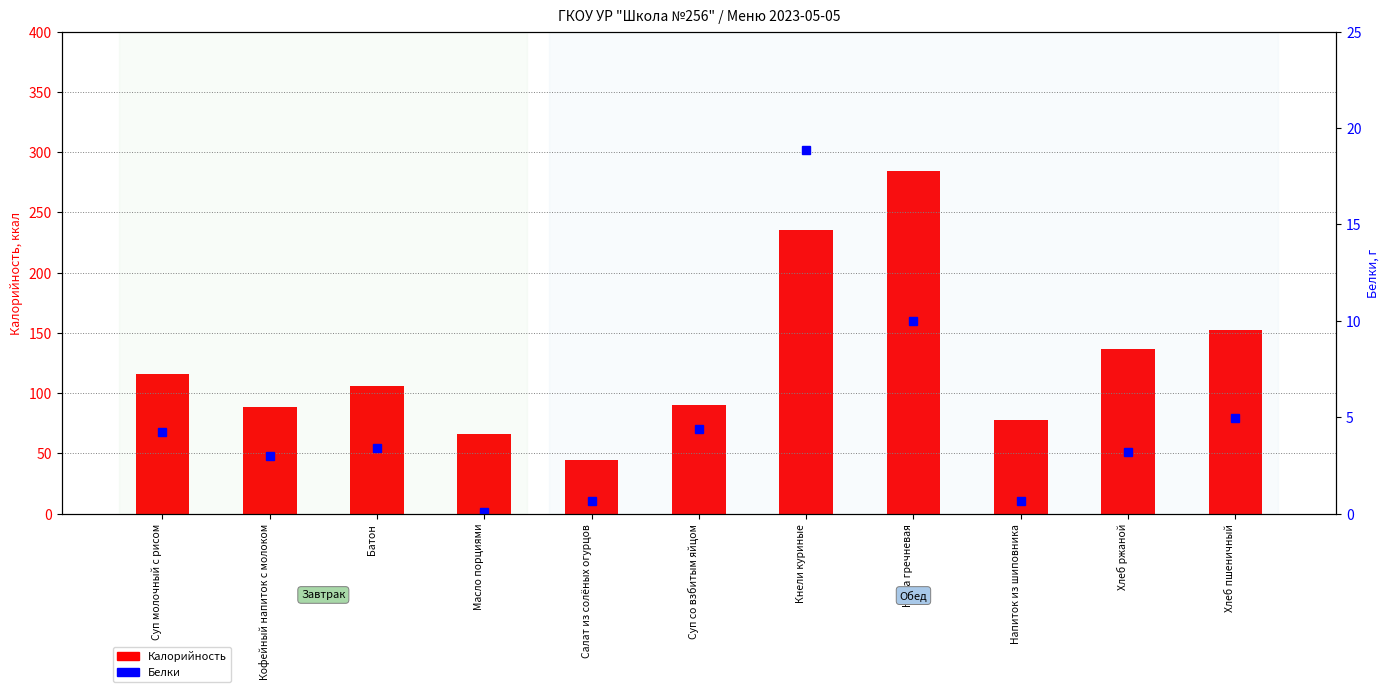

Reading left to right, list all the values displayed in this chart.

Калорийность: 115.8	88.7	105.8	66.0	44.8	90.3	235.5	284.4	77.3	136.5	152.8
Белки: 4.2	3.0	3.4	0.1	0.7	4.4	18.9	10.0	0.6	3.2	4.9